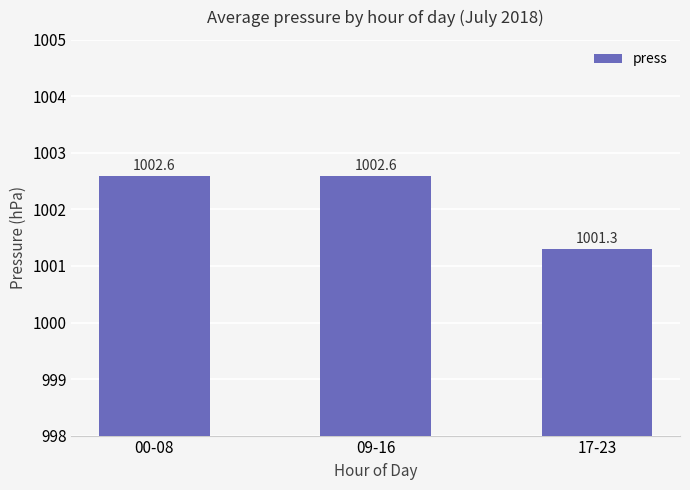

The chart shows a value of 339.2 at 17-23. True or false?

False